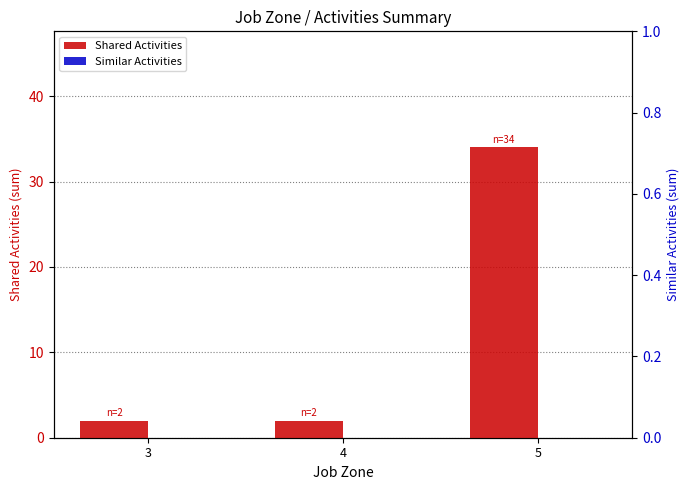

How many Shared Activities values are between 2 and 34?

3